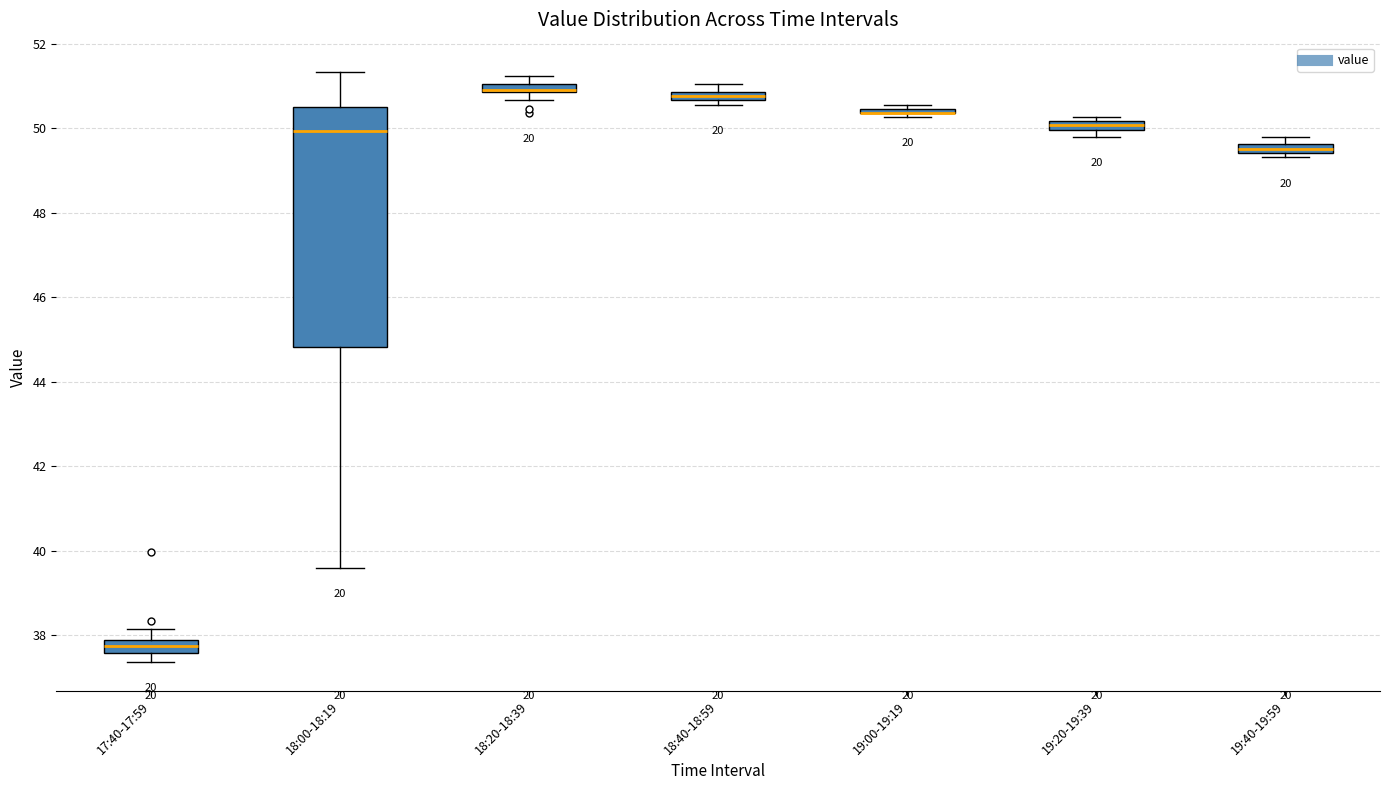

Comparing the boxes themselves (not the whiskers), which one is the tallest?

18:00-18:19